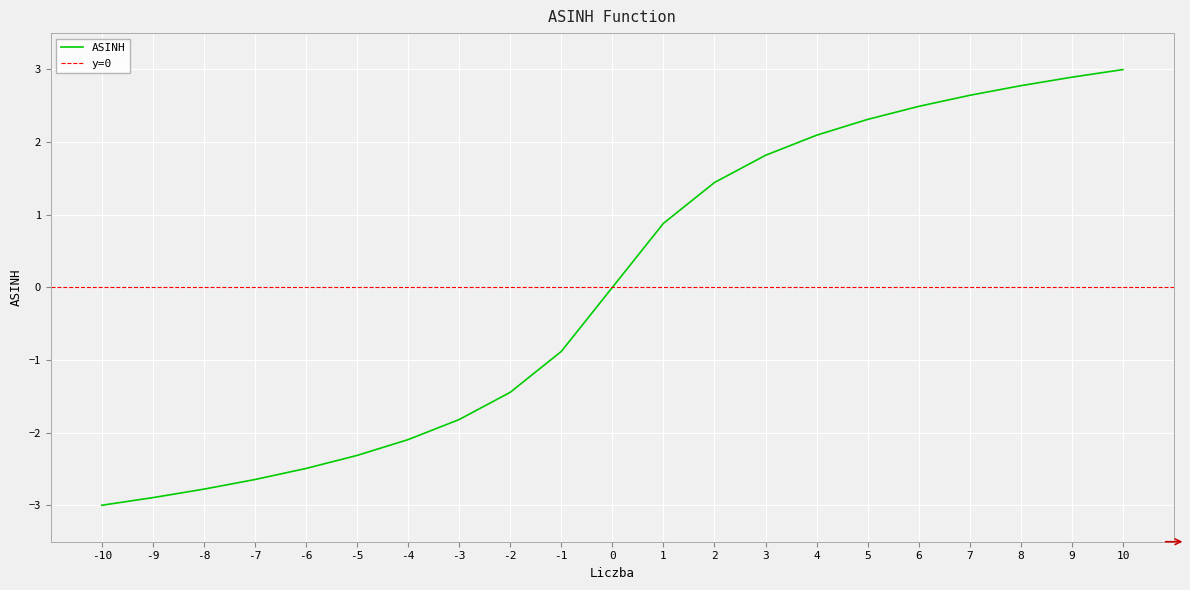

How many values are above zero?

10